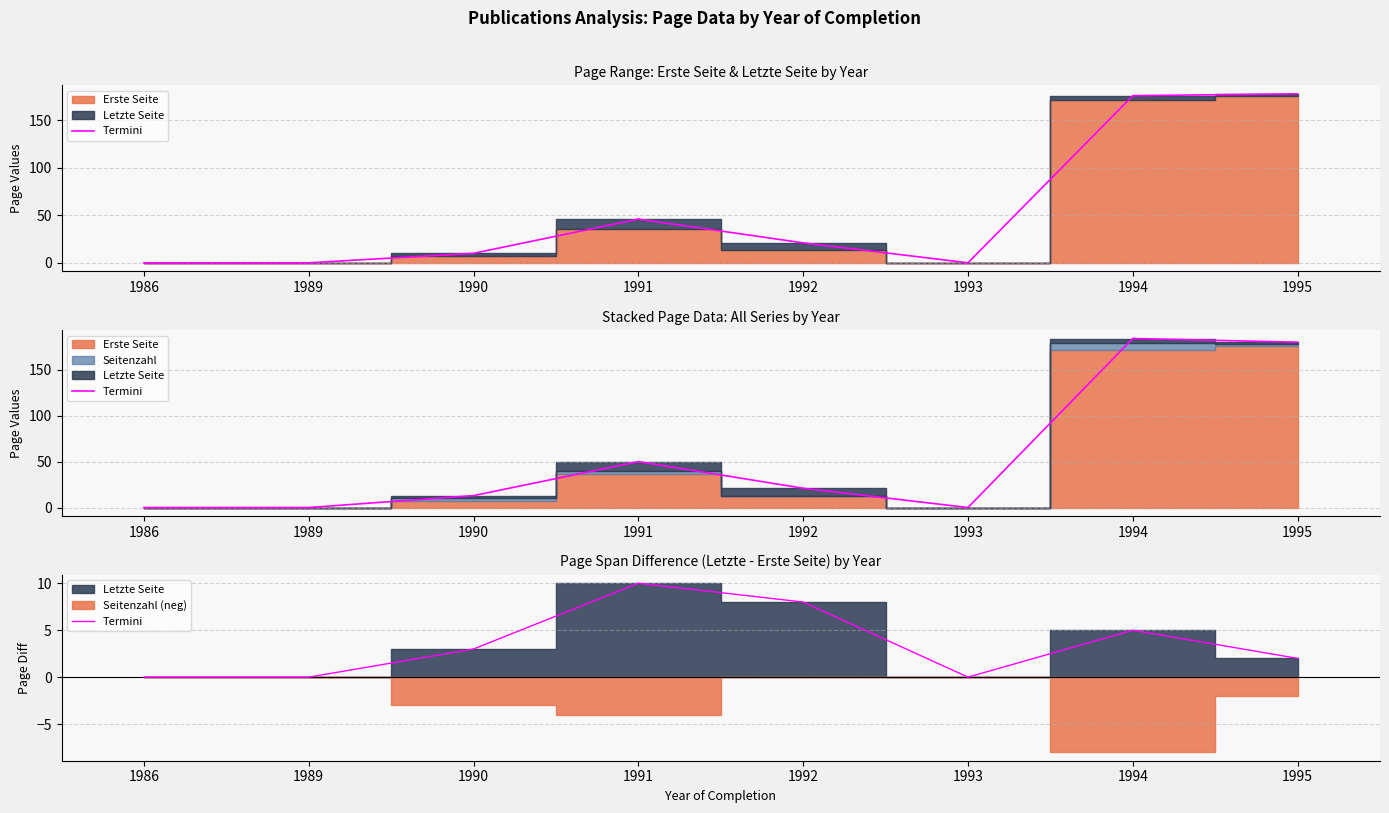

What is the difference between the second highest and minimum values?

8